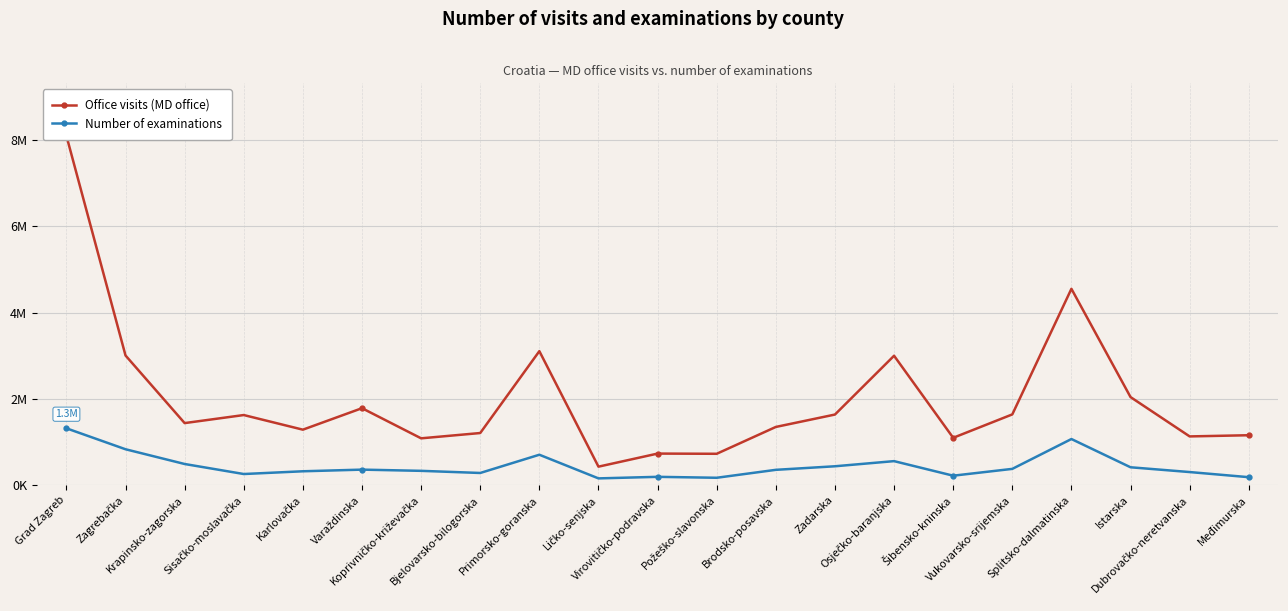

Is it true that Number of examinations equals 101334 at Karlovačka?

False